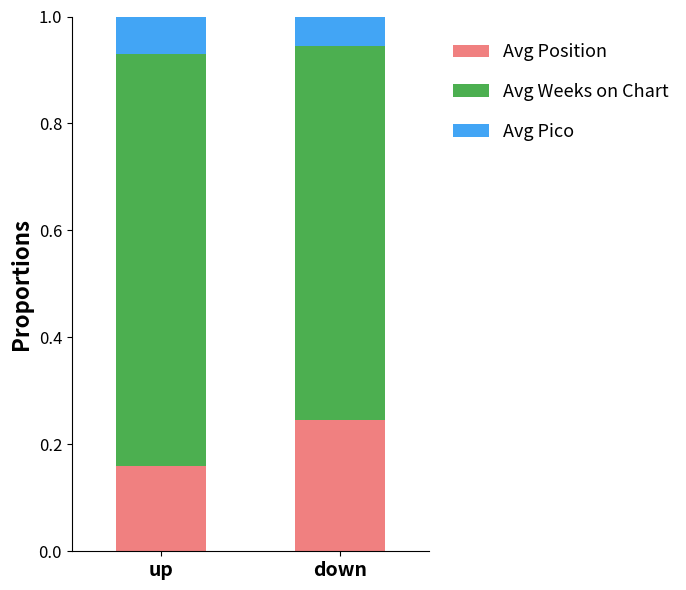

At which label does Avg Position reach its peak?

down